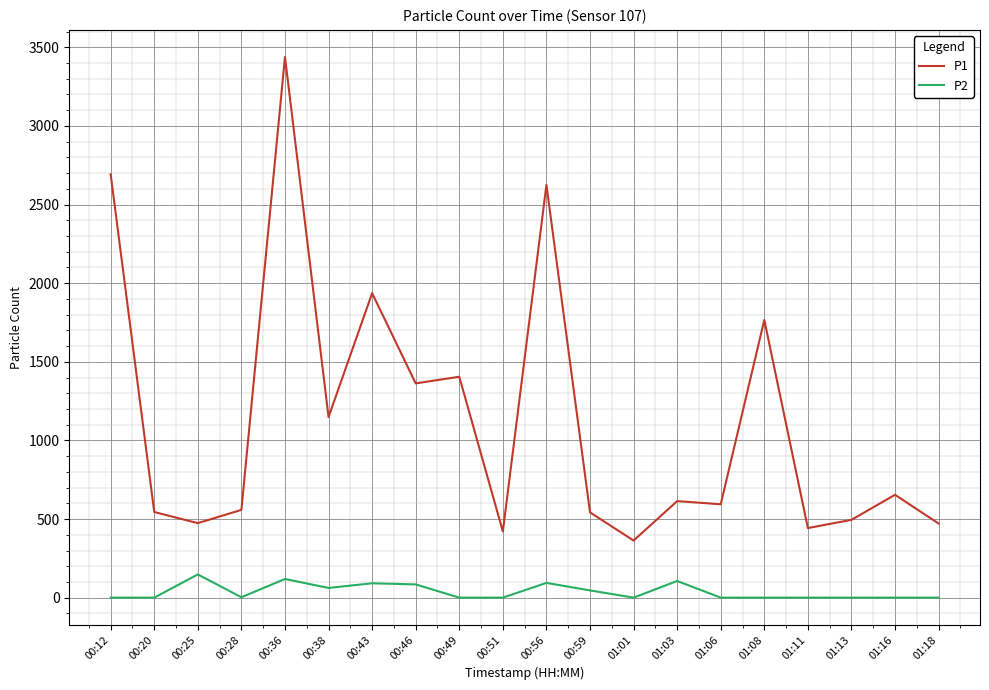

At how many categories does at least one series exceed 219?

20